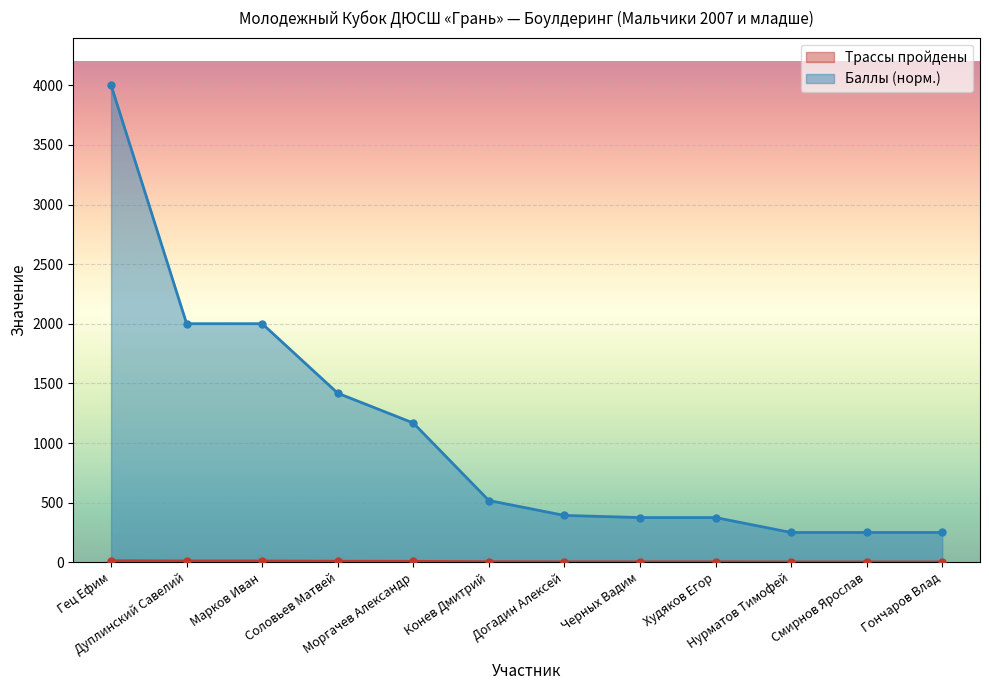

True or false: Баллы (норм.) has a value of 82 at Догадин Алексей.

False